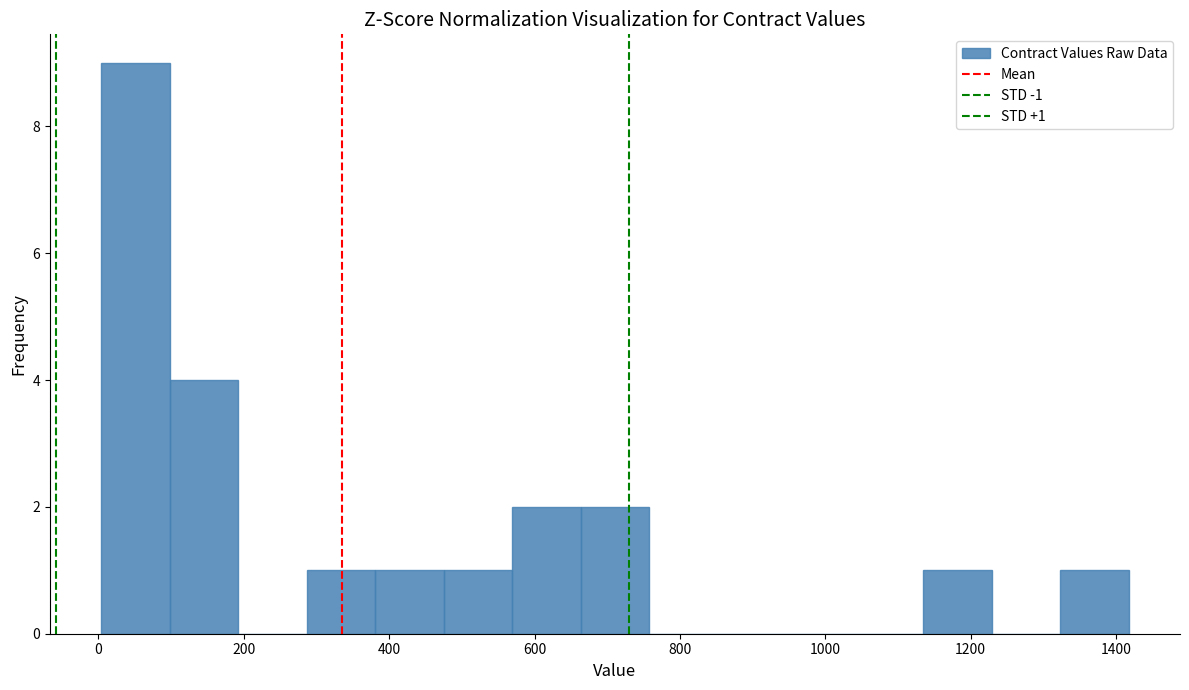

Over which range of the x-axis is the bar tallest?

0 to 100